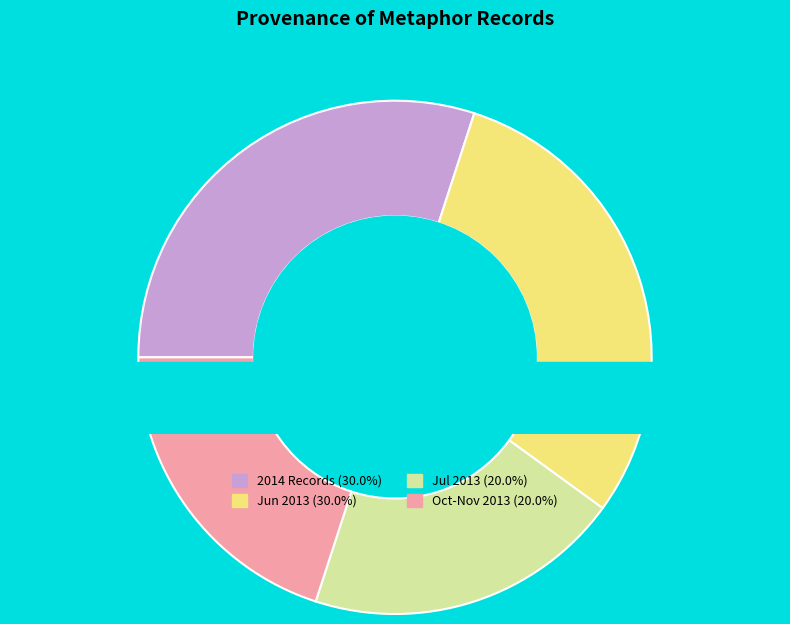

Which has a higher value, 2014-03 or 2013-07?

2014-03